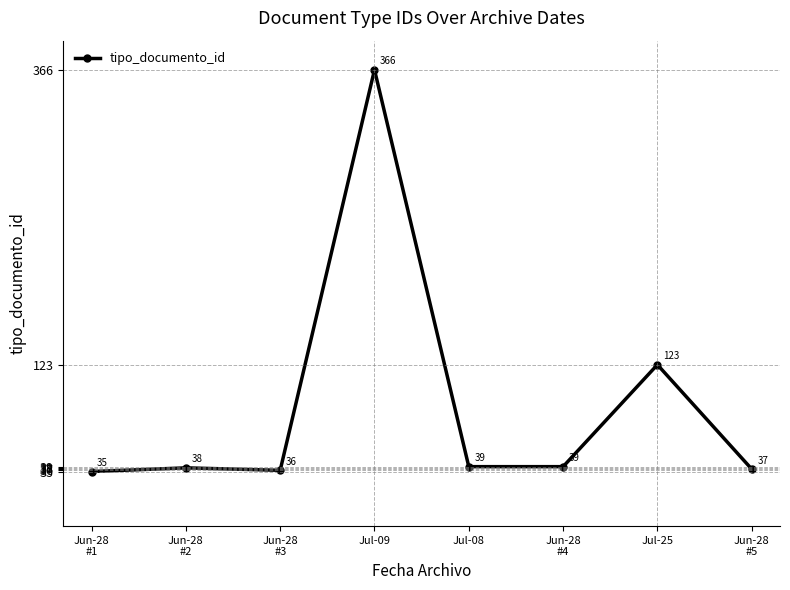

What value does the data have at Jun-28
#3, to the nearest 10?

40